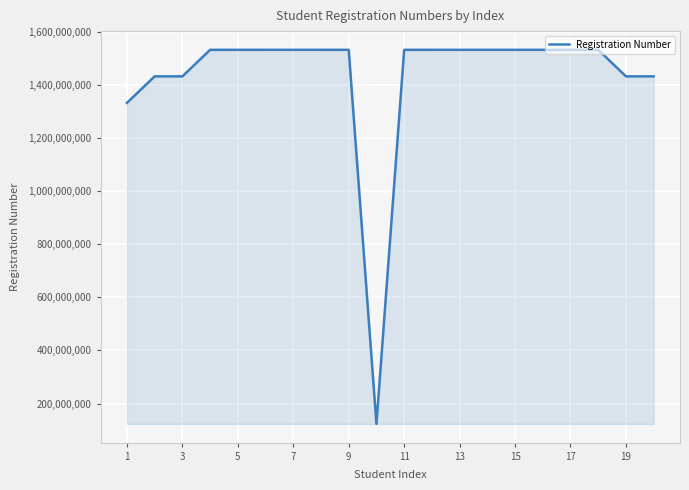

What is the greatest value displayed?

1533021063